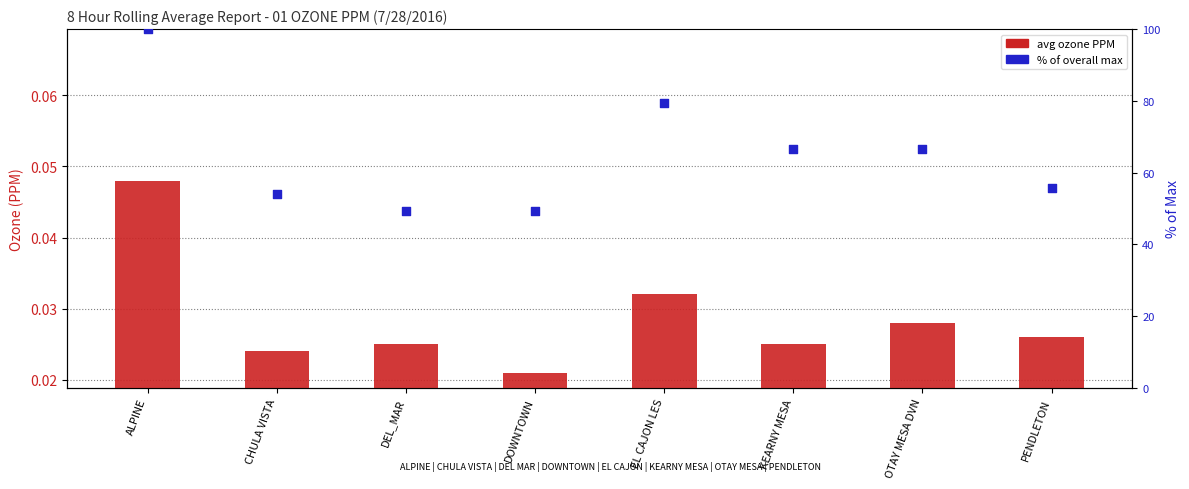

Which series contains the lowest Y value?

avg ozone PPM